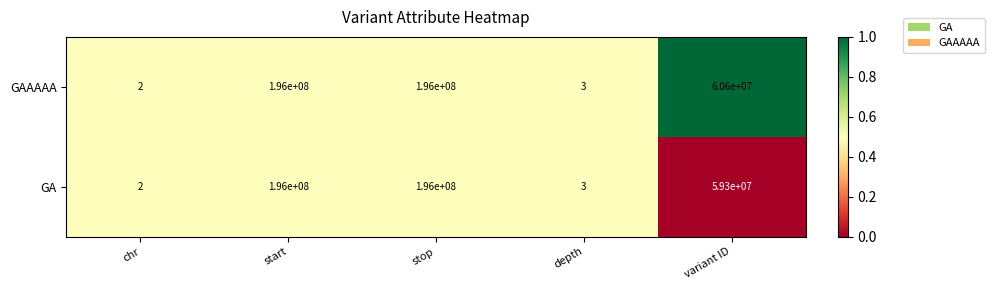

What is the difference between the highest and lowest values at variant ID?

1300000